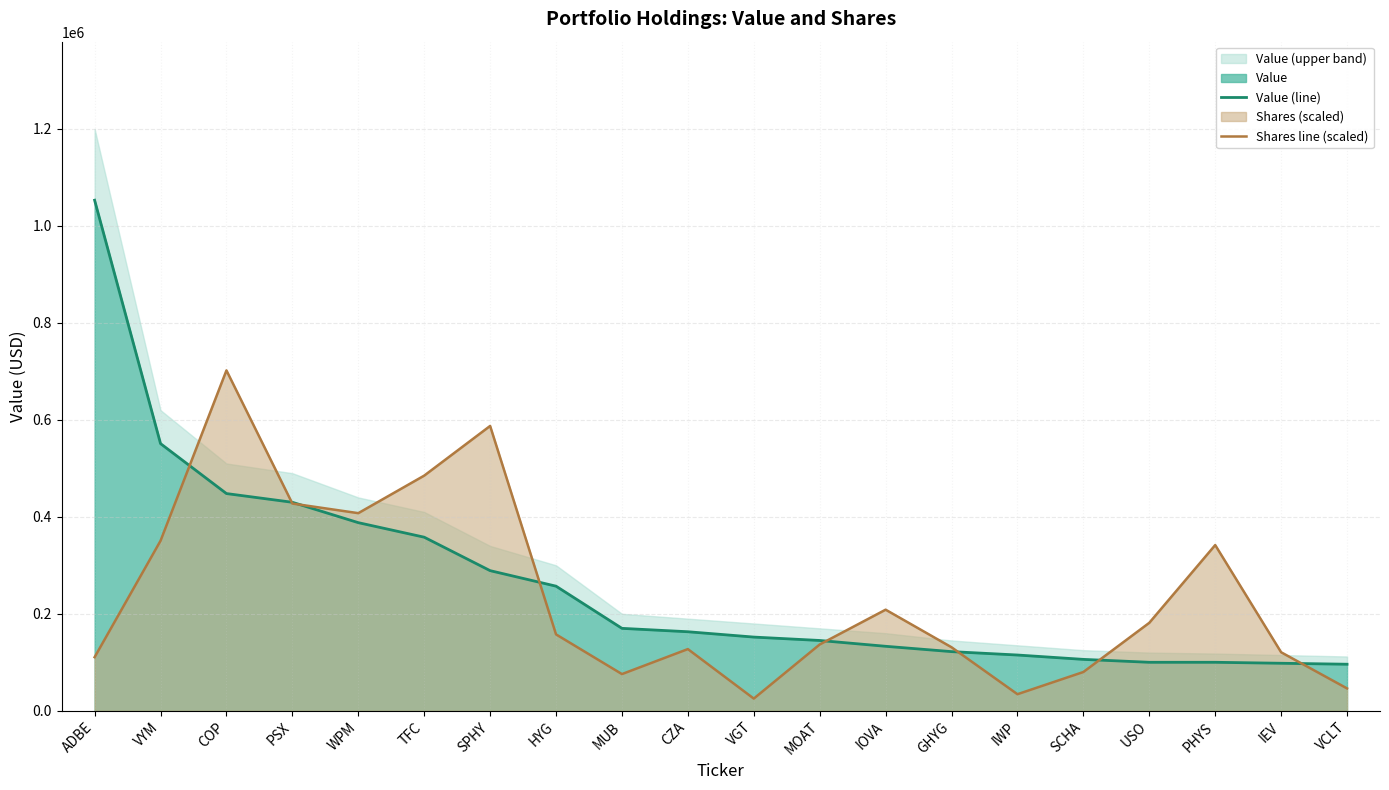

At which label does Shares line (scaled) reach its peak?

COP